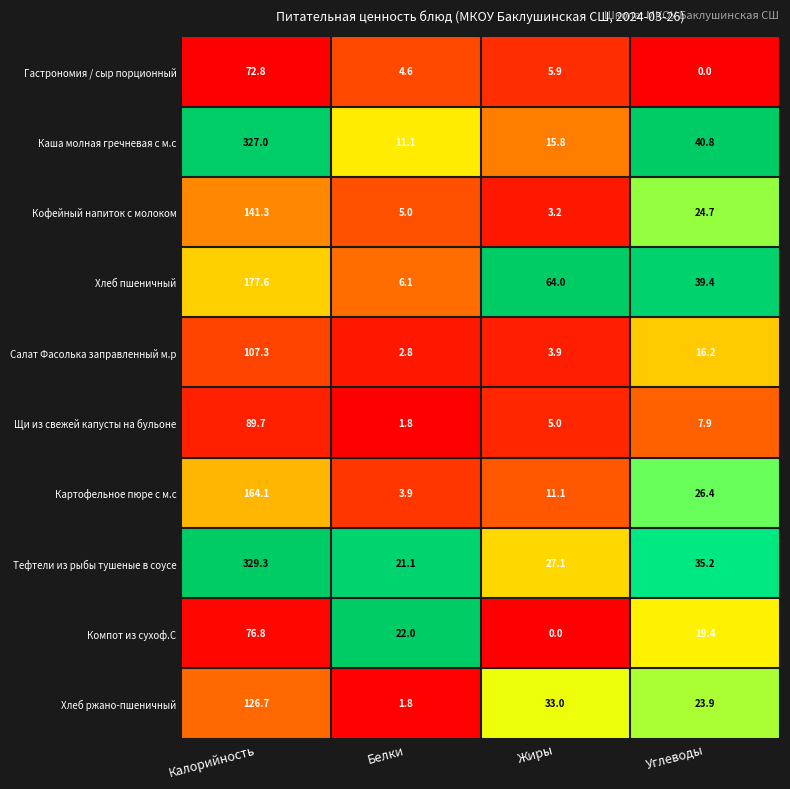

How many categories are shown in the chart?

4